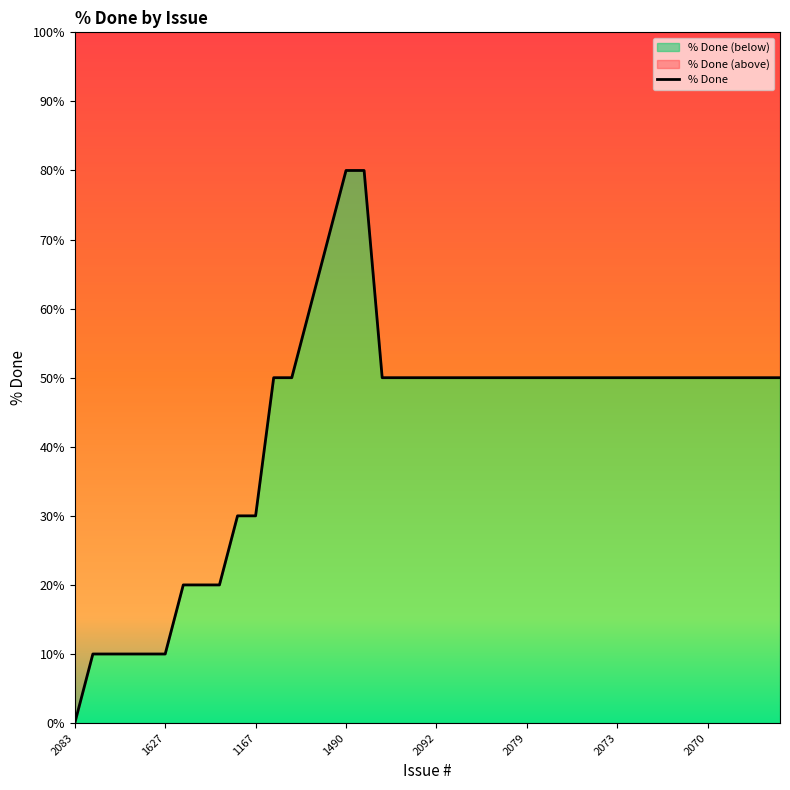

Where is the data nearest to the value 40?

1942